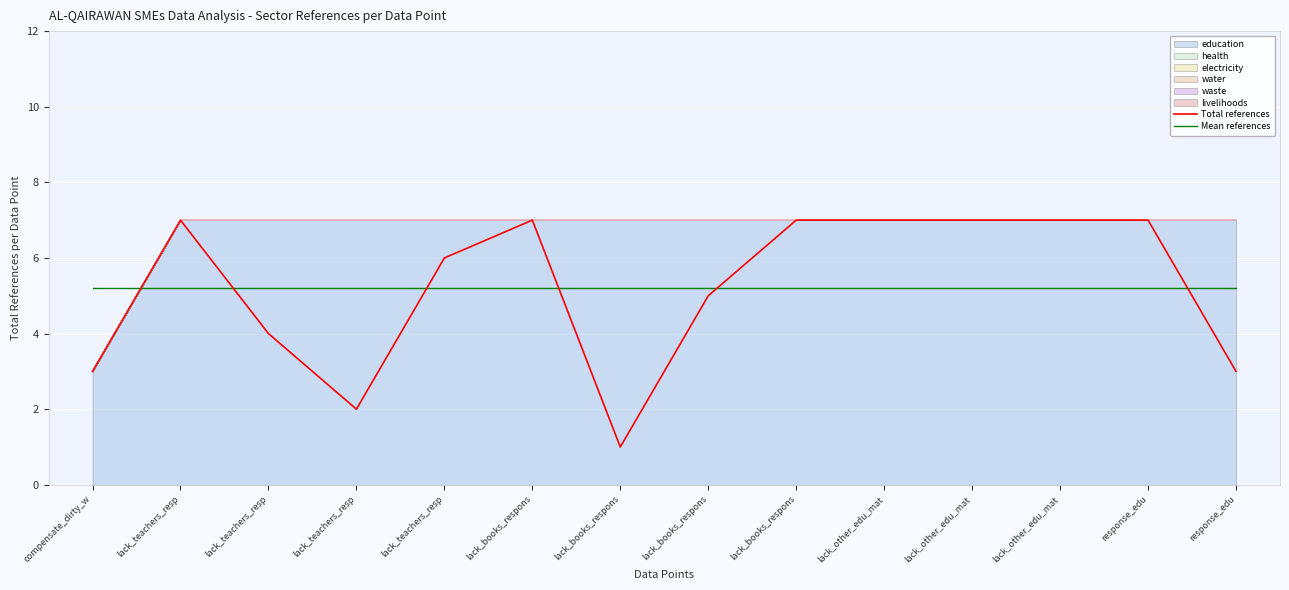

Reading right to left, what are all the values shown in this chart?

Total references: response_edu=3.0	response_edu=7.0	lack_other_edu_mat=7.0	lack_other_edu_mat=7.0	lack_other_edu_mat=7.0	lack_books_respons=7.0	lack_books_respons=5.0	lack_books_respons=1.0	lack_books_respons=7.0	lack_teachers_resp=6.0	lack_teachers_resp=2.0	lack_teachers_resp=4.0	lack_teachers_resp=7.0	compensate_dirty_w=3.0
Mean references: response_edu=5.2	response_edu=5.2	lack_other_edu_mat=5.2	lack_other_edu_mat=5.2	lack_other_edu_mat=5.2	lack_books_respons=5.2	lack_books_respons=5.2	lack_books_respons=5.2	lack_books_respons=5.2	lack_teachers_resp=5.2	lack_teachers_resp=5.2	lack_teachers_resp=5.2	lack_teachers_resp=5.2	compensate_dirty_w=5.2